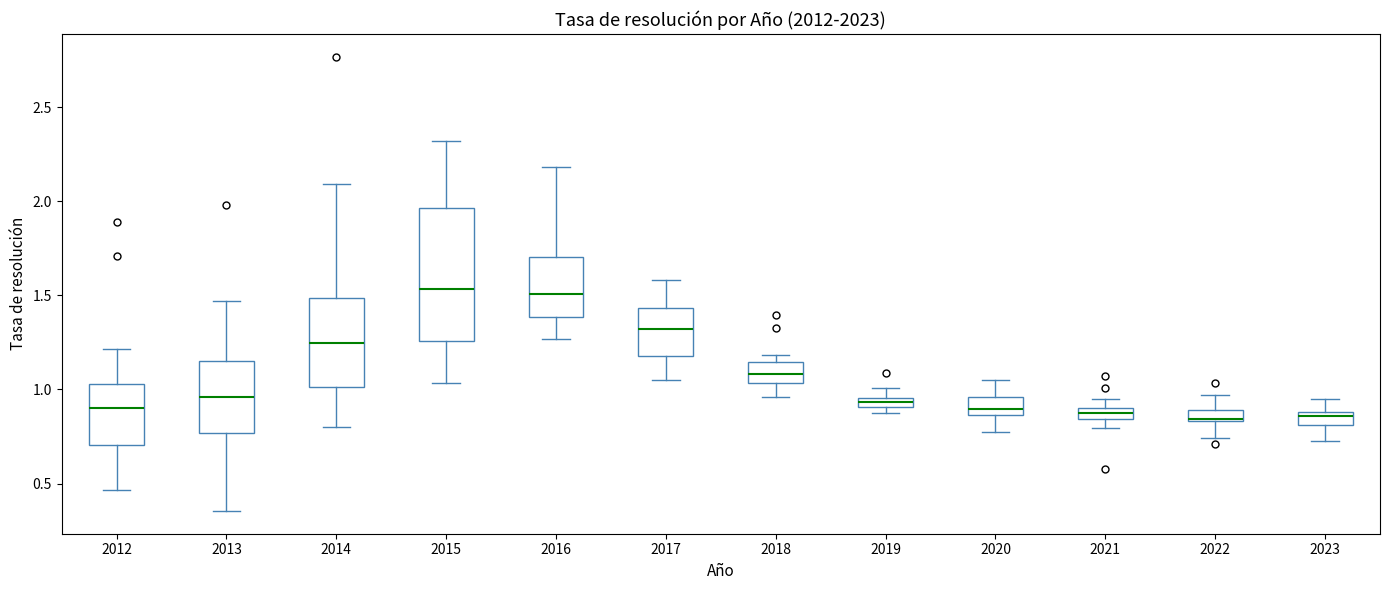

Where does the upper whisker of the box at x = 2017 end on the y-axis? The values are not printed on the chart, so give them approximately, as read against the axis.

1.60